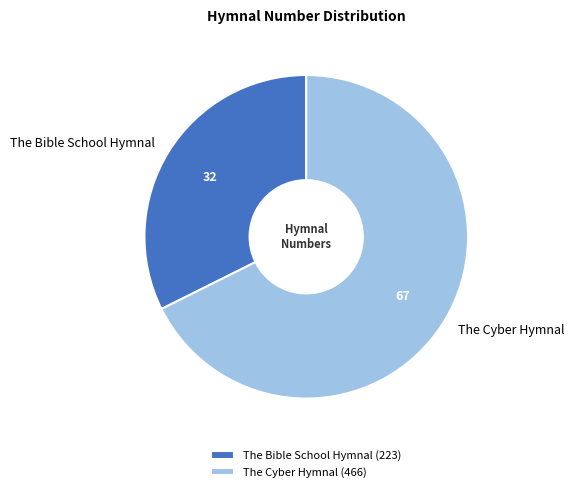

Is the sum of The Cyber Hymnal and The Bible School Hymnal greater than half?

Yes